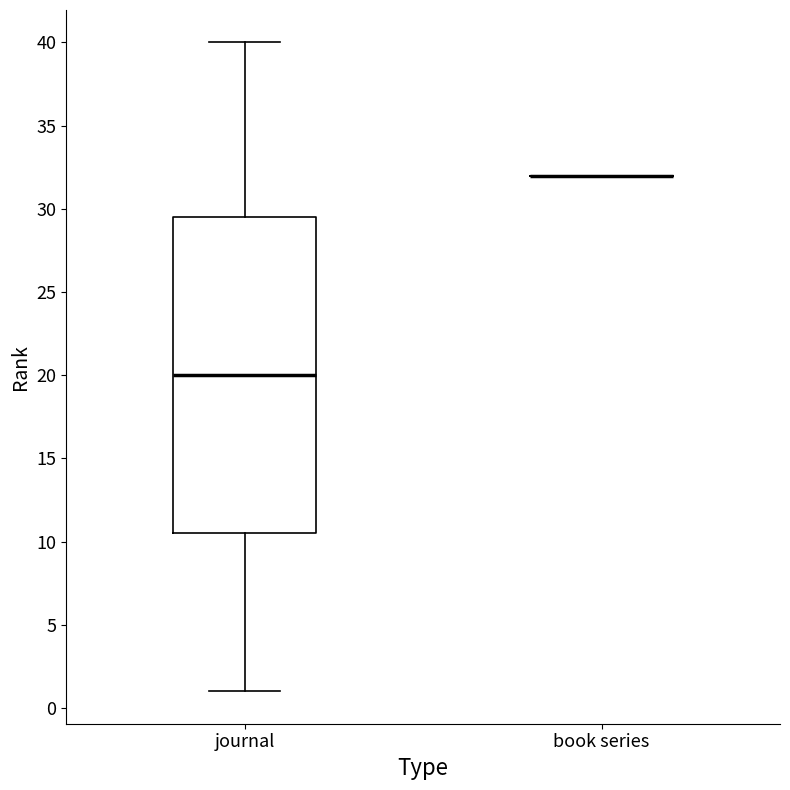

Comparing the boxes themselves (not the whiskers), which one is the tallest?

journal